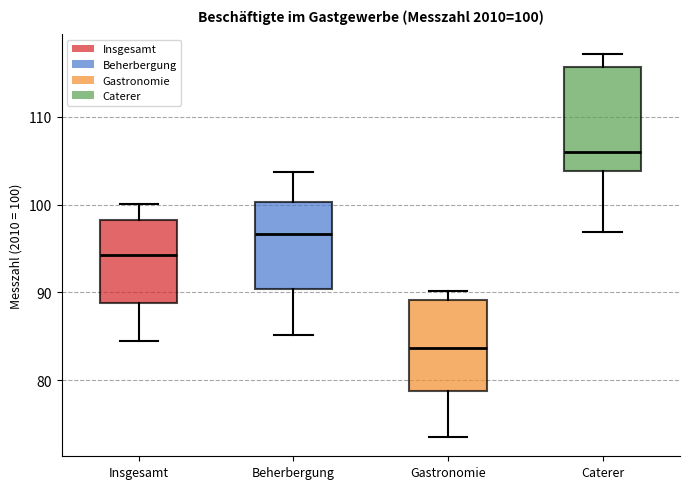

Comparing the boxes themselves (not the whiskers), which one is the tallest?

Caterer